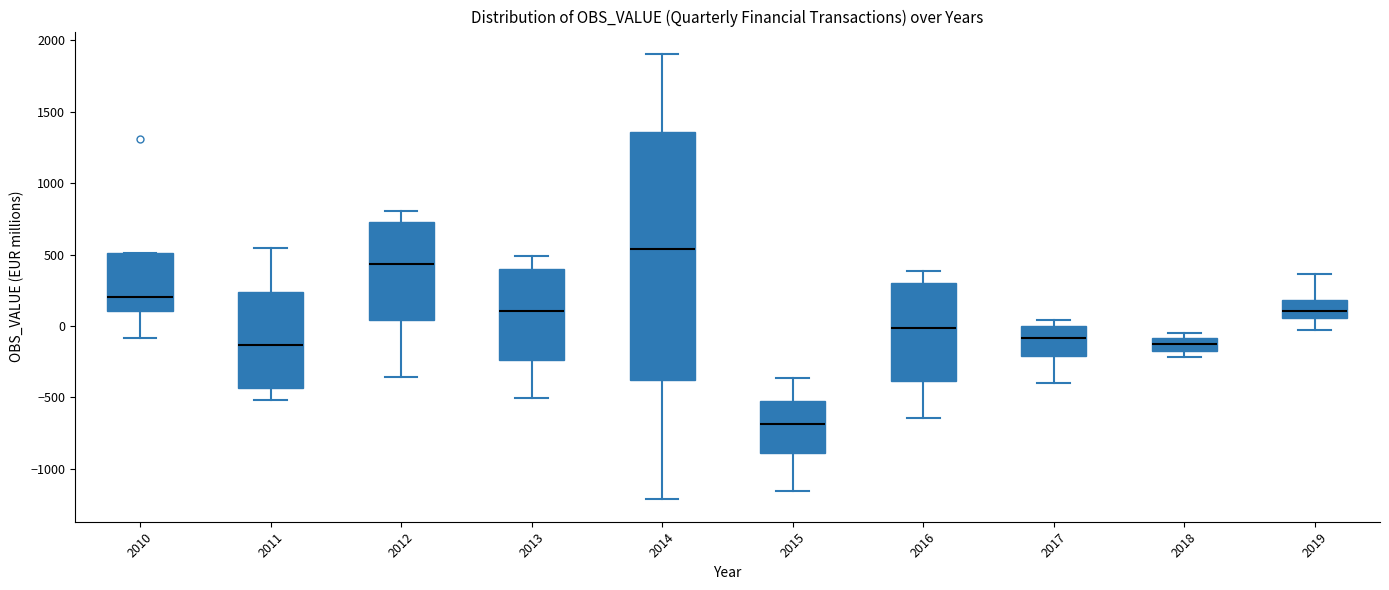

Reading left to right, transcribe this box plot: for each box, give where its median line is, the range the box spans, and where its two whiskers end, as read against the y-axis. The values are not printed on the chart, so give them approximately, as read against the axis.

2010: median 200, box 100 to 500, whiskers -100 to 500
2011: median -150, box -450 to 250, whiskers -500 to 550
2012: median 450, box 50 to 750, whiskers -350 to 800
2013: median 100, box -250 to 400, whiskers -500 to 500
2014: median 550, box -400 to 1350, whiskers -1200 to 1900
2015: median -700, box -900 to -550, whiskers -1150 to -350
2016: median 0, box -400 to 300, whiskers -650 to 400
2017: median -100, box -200 to 0, whiskers -400 to 50
2018: median -150, box -200 to -100, whiskers -200 (just below the box's lower edge) to -50
2019: median 100, box 50 to 200, whiskers -50 to 350